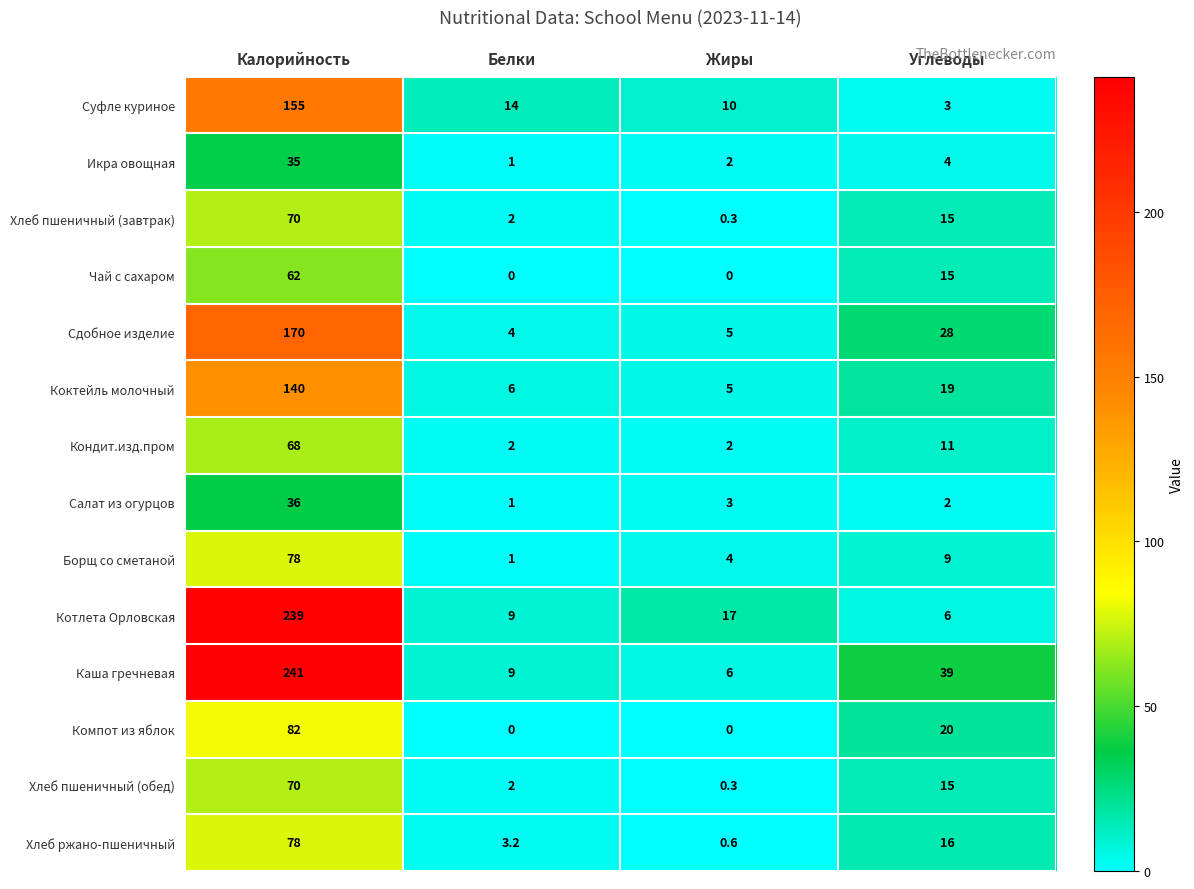

What is the difference between the highest and lowest values at Углеводы?

37.0